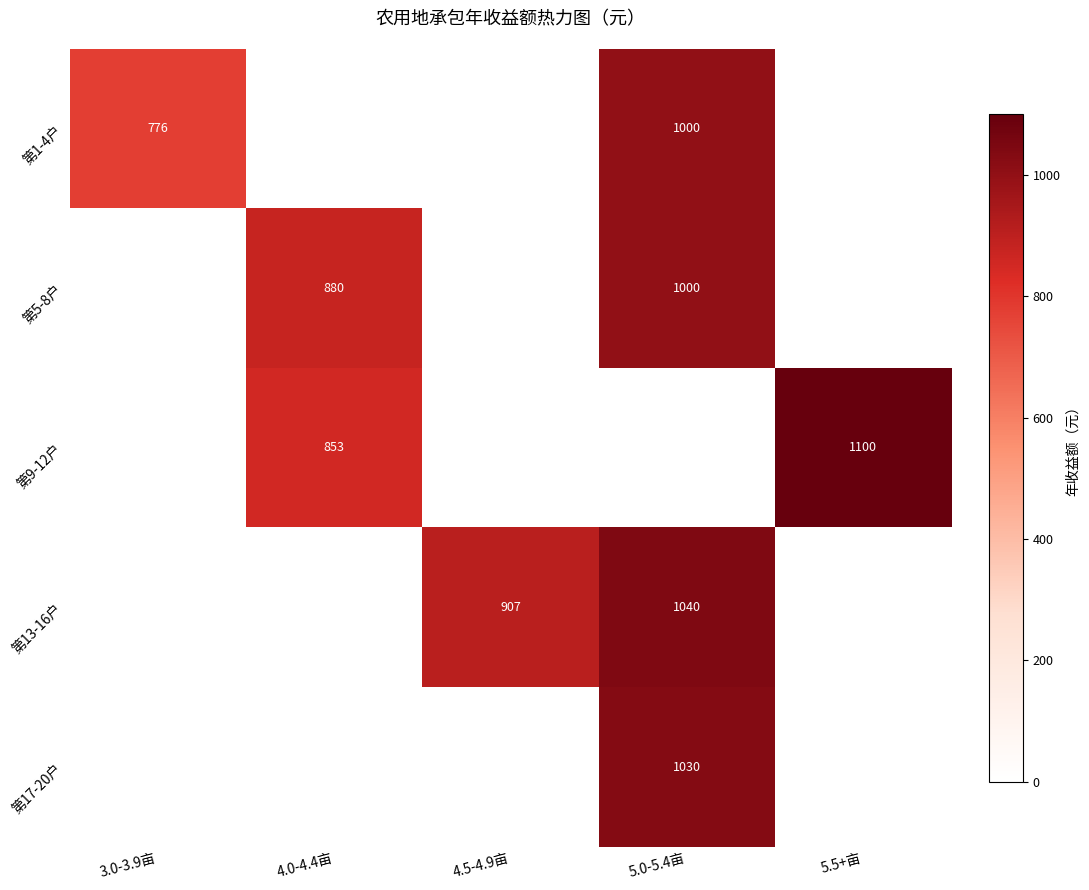

Count the number of data series in this chart.

5